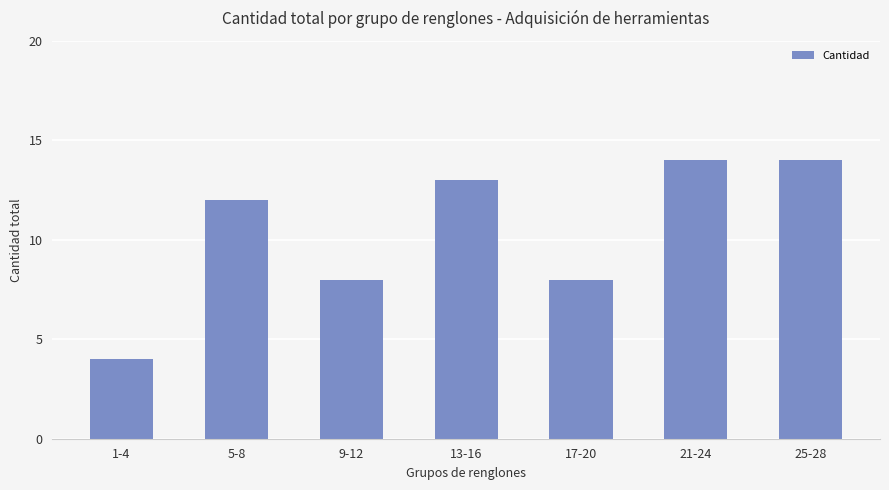

What is the difference between the maximum and minimum values?

10